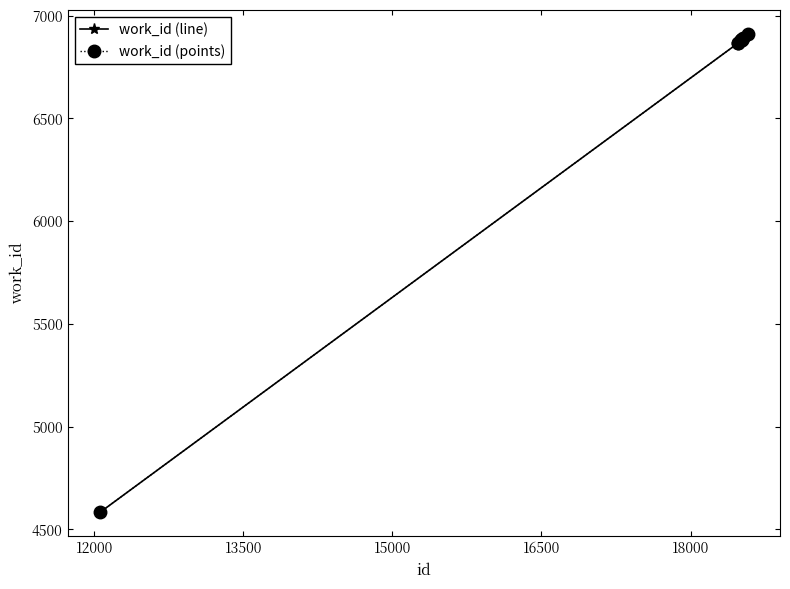

At how many categories does at least one series exceed 5371?

9